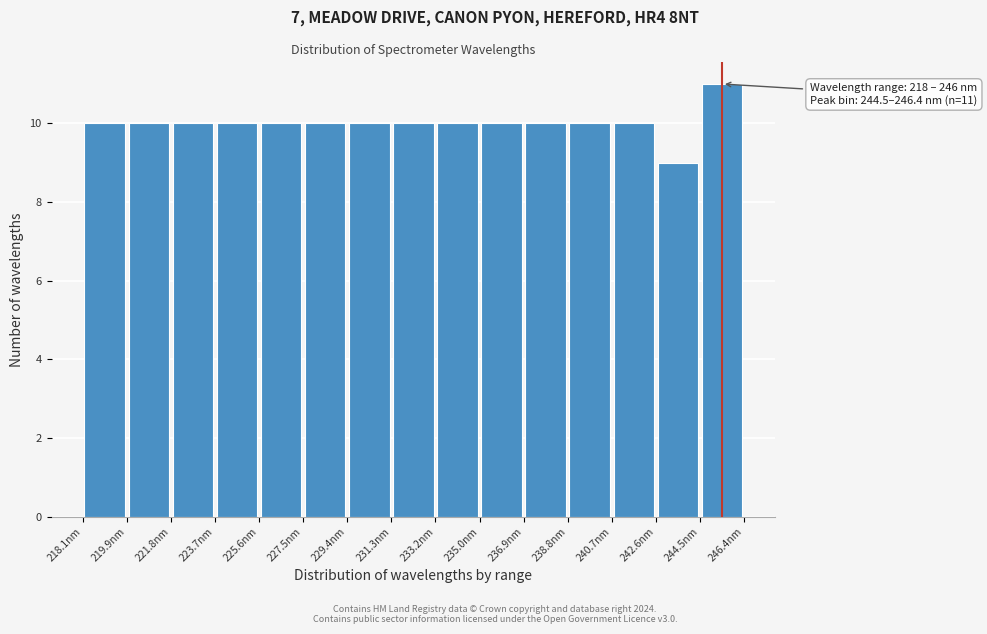

Over which range of the x-axis is the bar tallest?

244.4 to 246.4